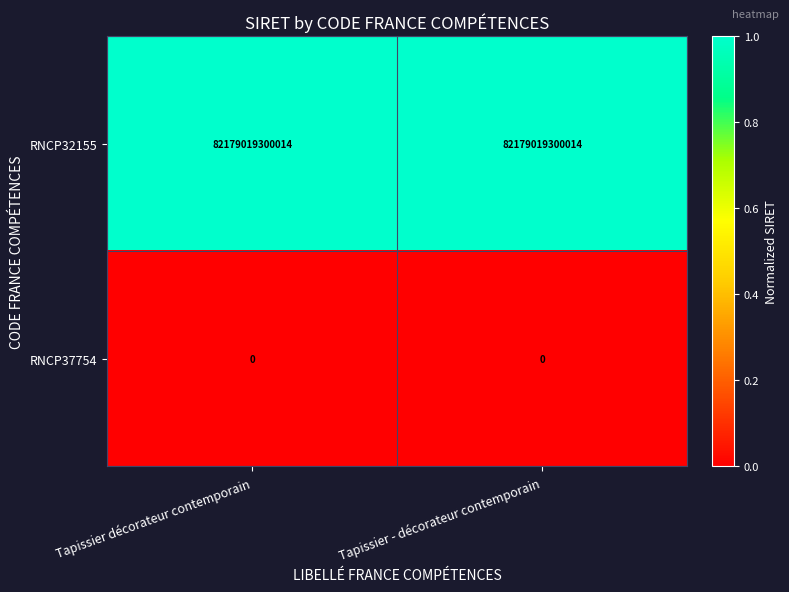

What is the difference between the highest and lowest values at Tapissier décorateur contemporain?

82179019300014